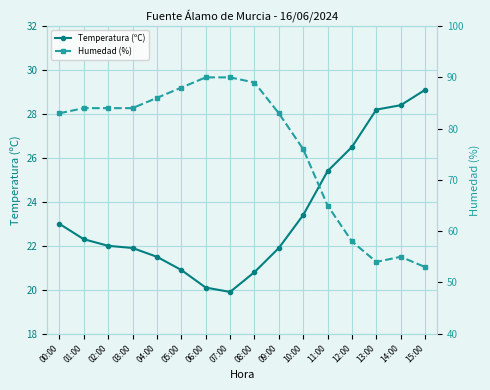

Rank the categories by Temperatura (ºC) value from highest to lowest.

15:00, 14:00, 13:00, 12:00, 11:00, 10:00, 00:00, 01:00, 02:00, 03:00, 09:00, 04:00, 05:00, 08:00, 06:00, 07:00